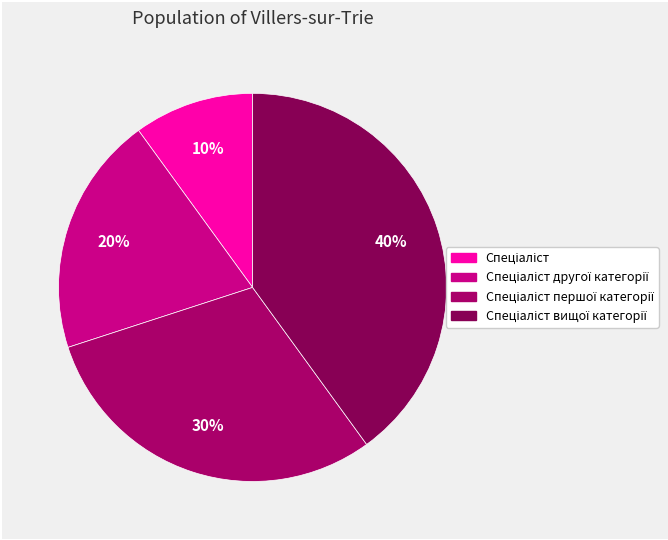

The Спеціаліст вищої категорії slice represents 33% of the pie. True or false?

False